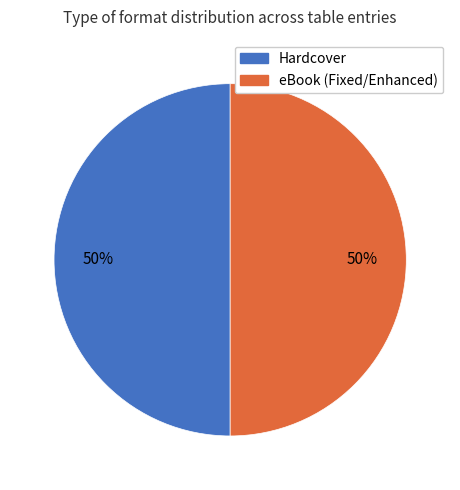

To the nearest percent, what is the average slice percentage?

50%